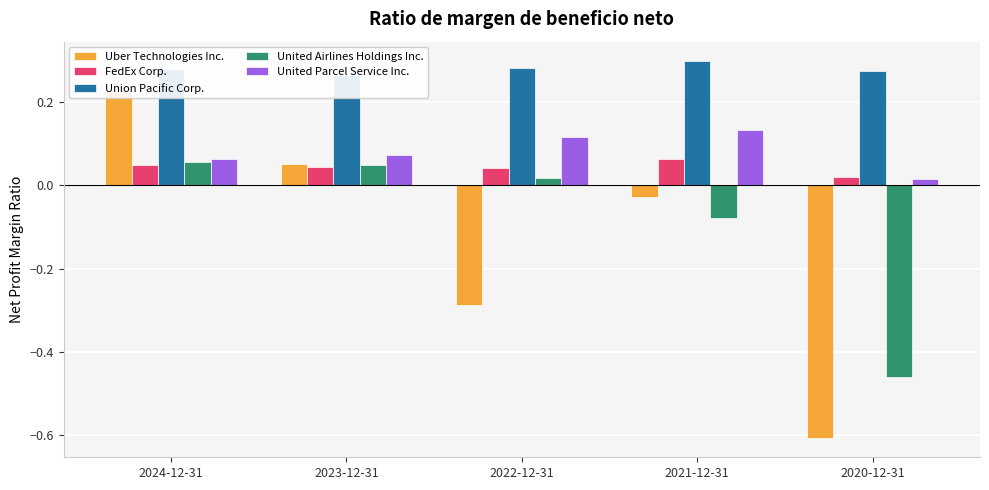

The FedEx Corp. series shows 0.1 at 2021-12-31. True or false?

True